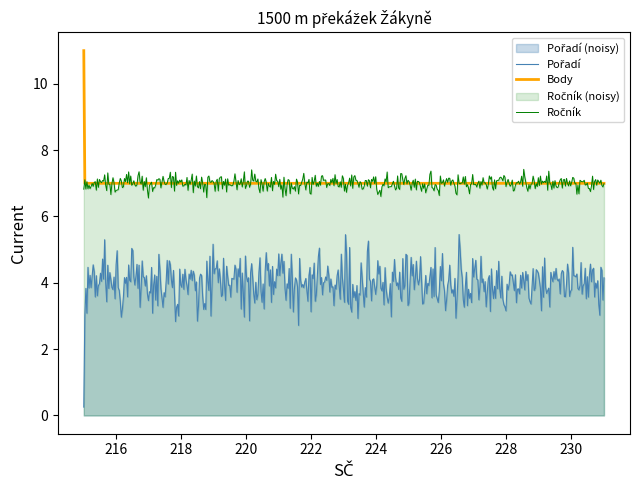

True or false: Pořadí and Body intersect in this chart.

False